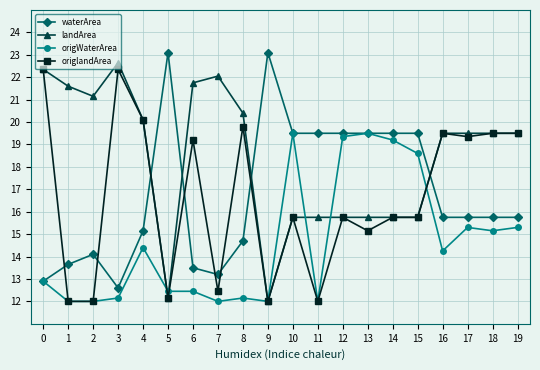

How many distinct data groups are displayed?

4